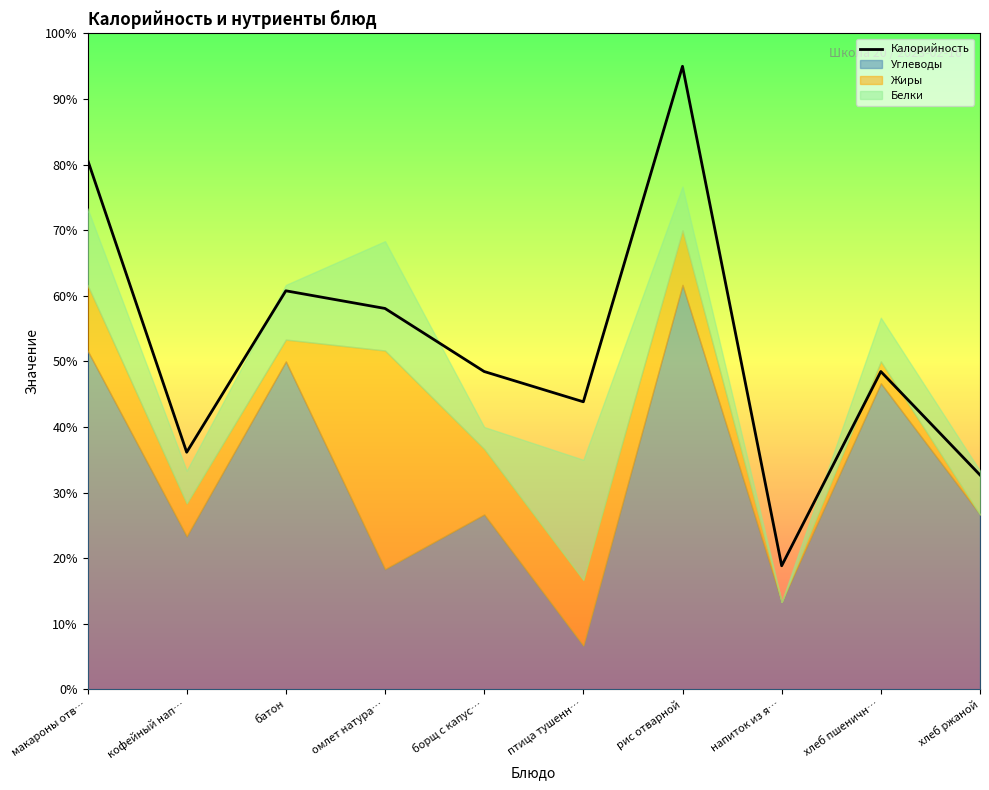

How many data points are less than 145?

4